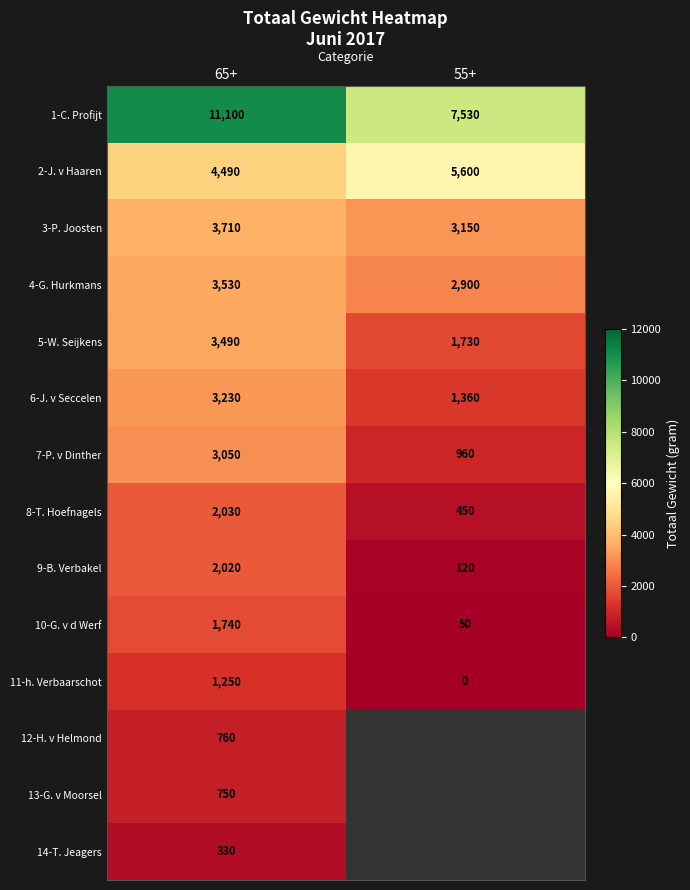

What is the approximate value of 8-T. Hoefnagels at 55+, to the nearest 50?

450